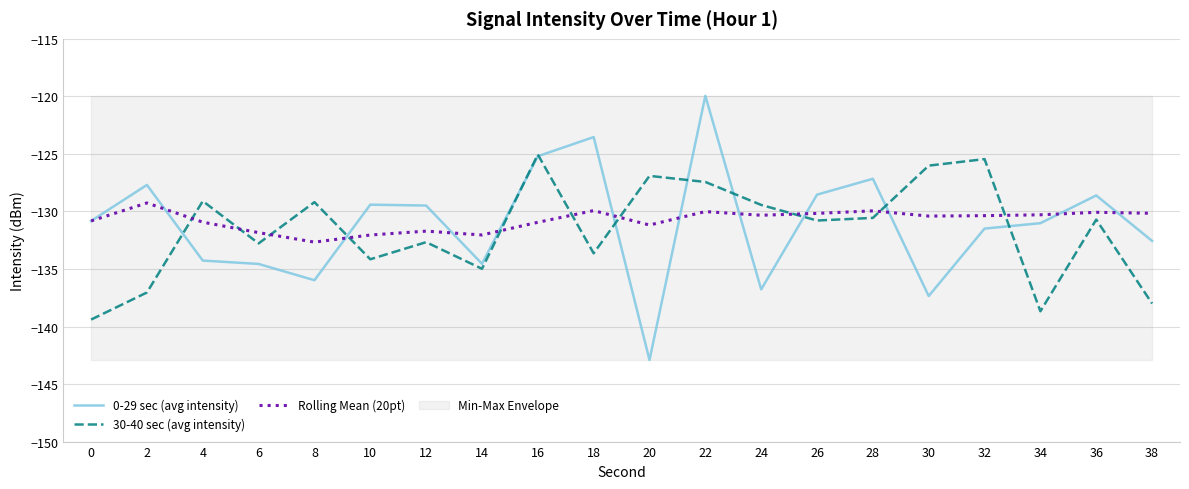

Rank the series by their average value, from highest to lowest.

Rolling Mean (20pt), 0-29 sec (avg intensity), 30-40 sec (avg intensity)